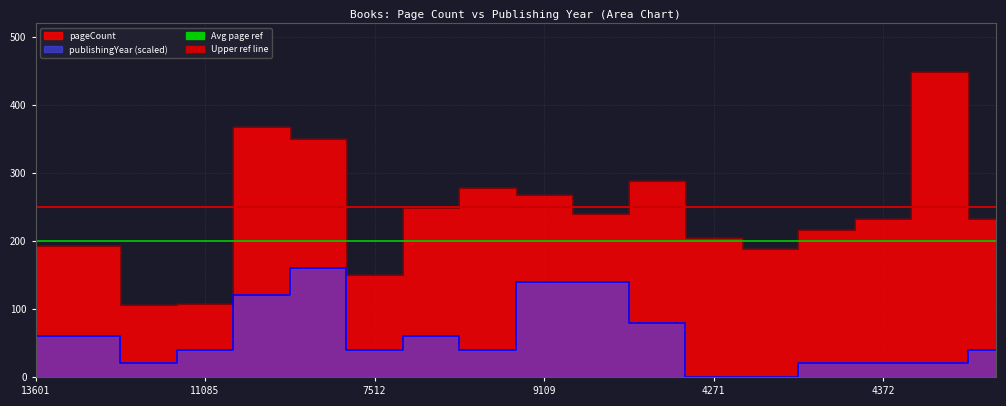

The value of pageCount at 7641 is 254. True or false?

False